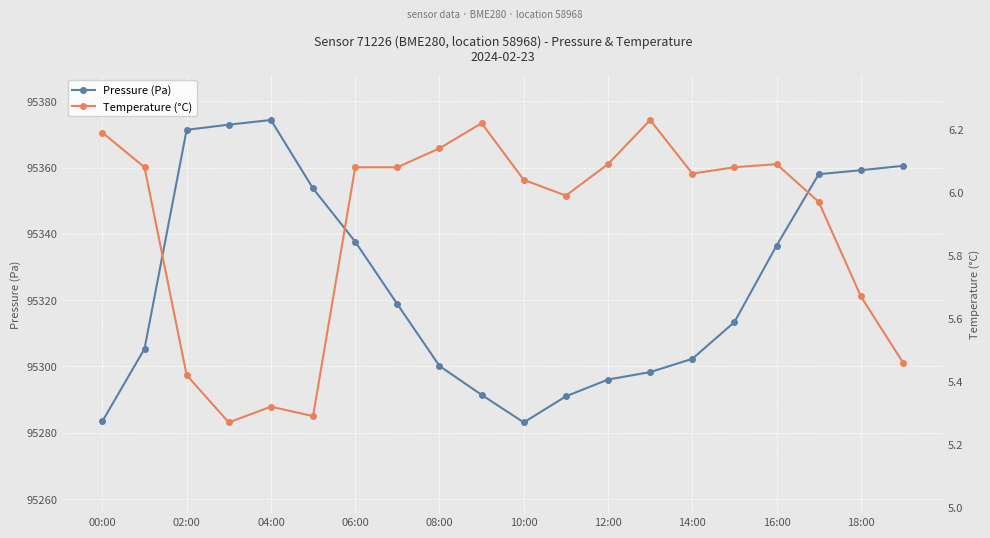

What is the lowest value of the Pressure (Pa) series?

95283.1